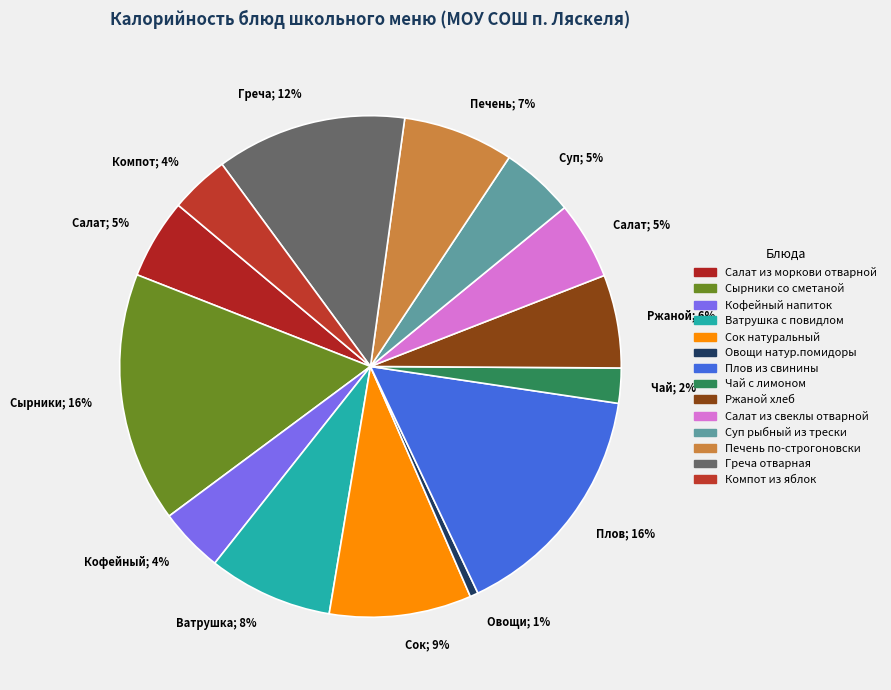

To the nearest percent, what is the combined percentage of Компот из яблок and Кофейный напиток?

8%